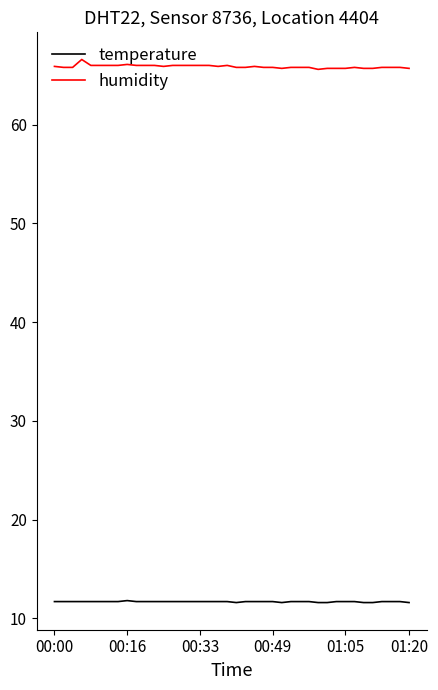

What is the lowest value of the temperature series?

11.6